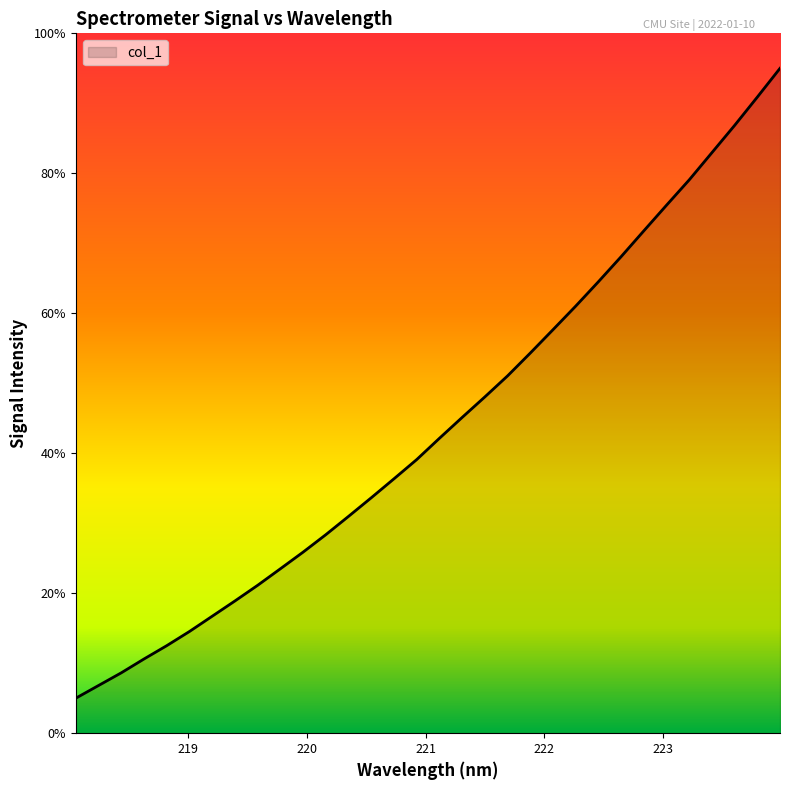

What is the smallest value displayed?

5.0